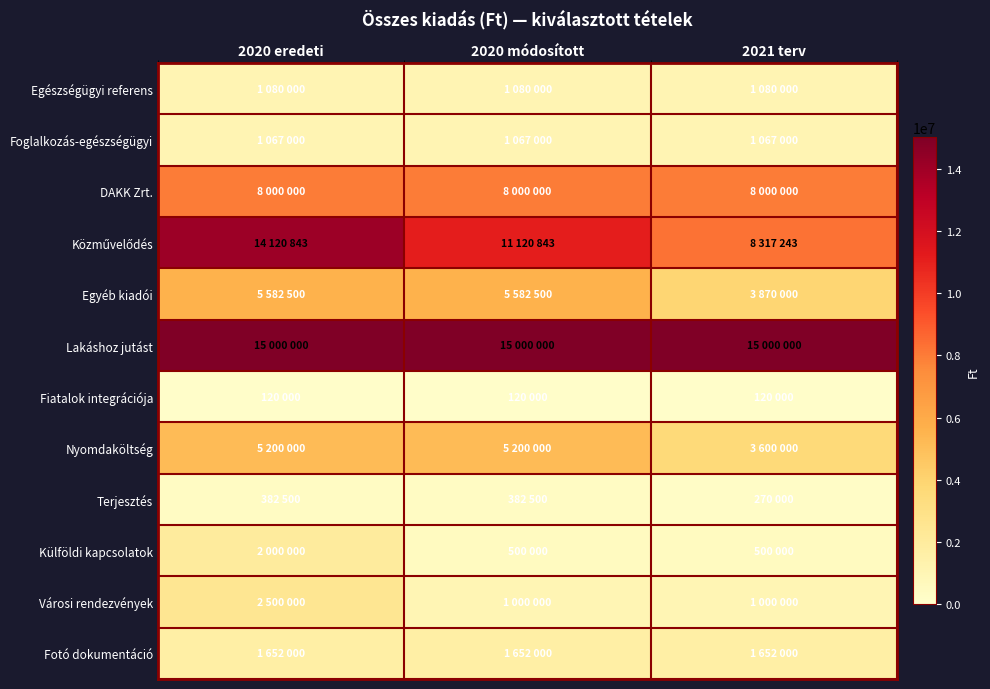

What is the difference between the highest and lowest values at 2020 módosított?

14880000